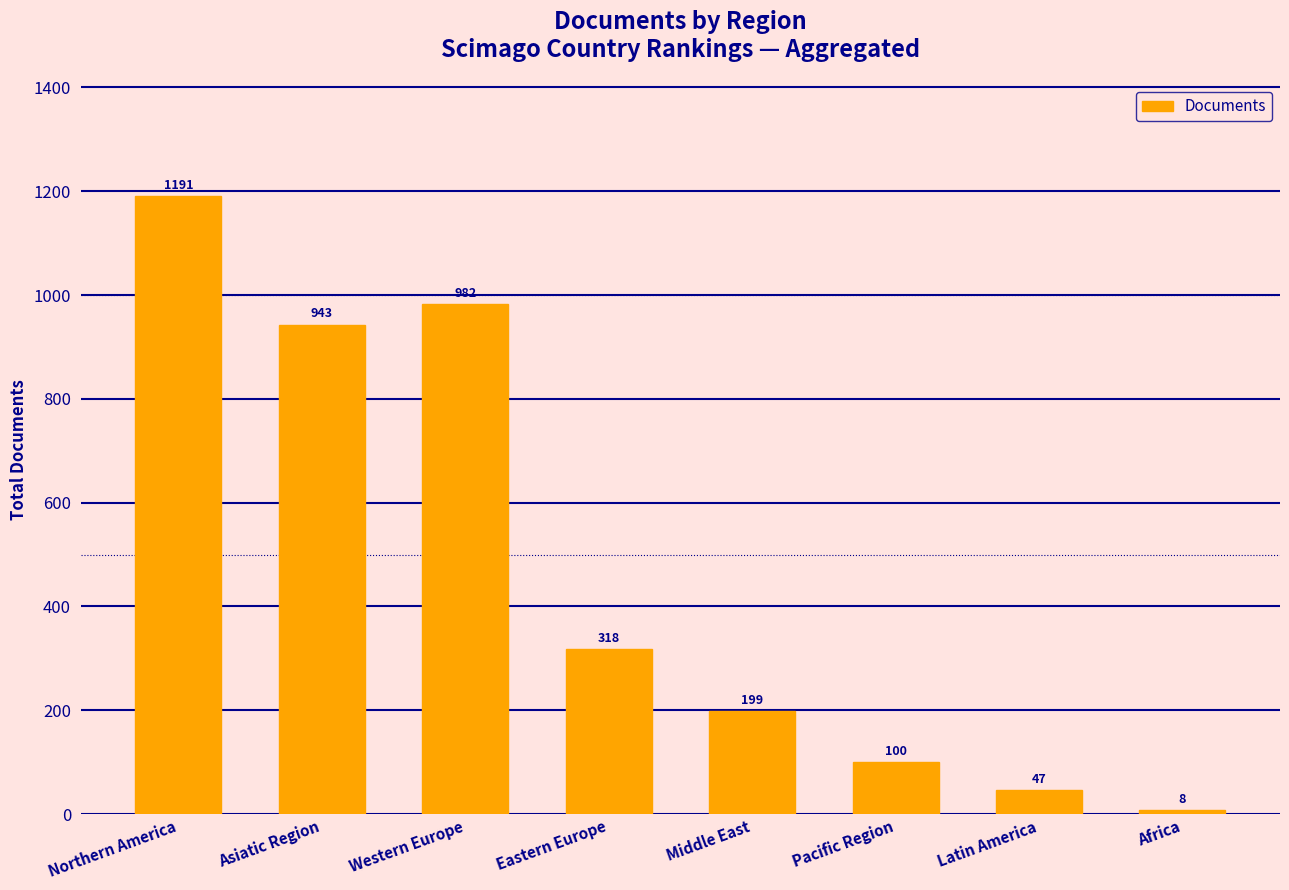

Which has a higher value, Pacific Region or Eastern Europe?

Eastern Europe